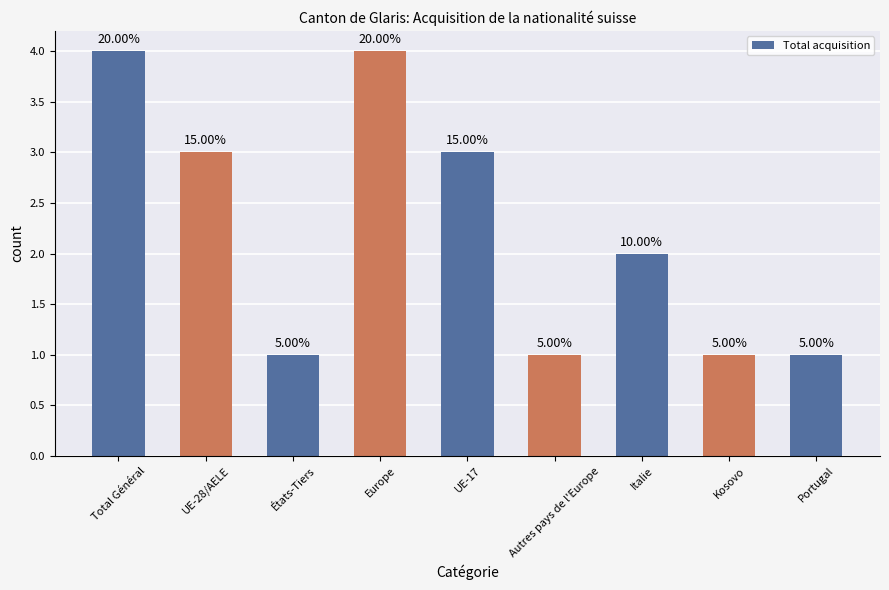

Does the chart contain any negative values?

No